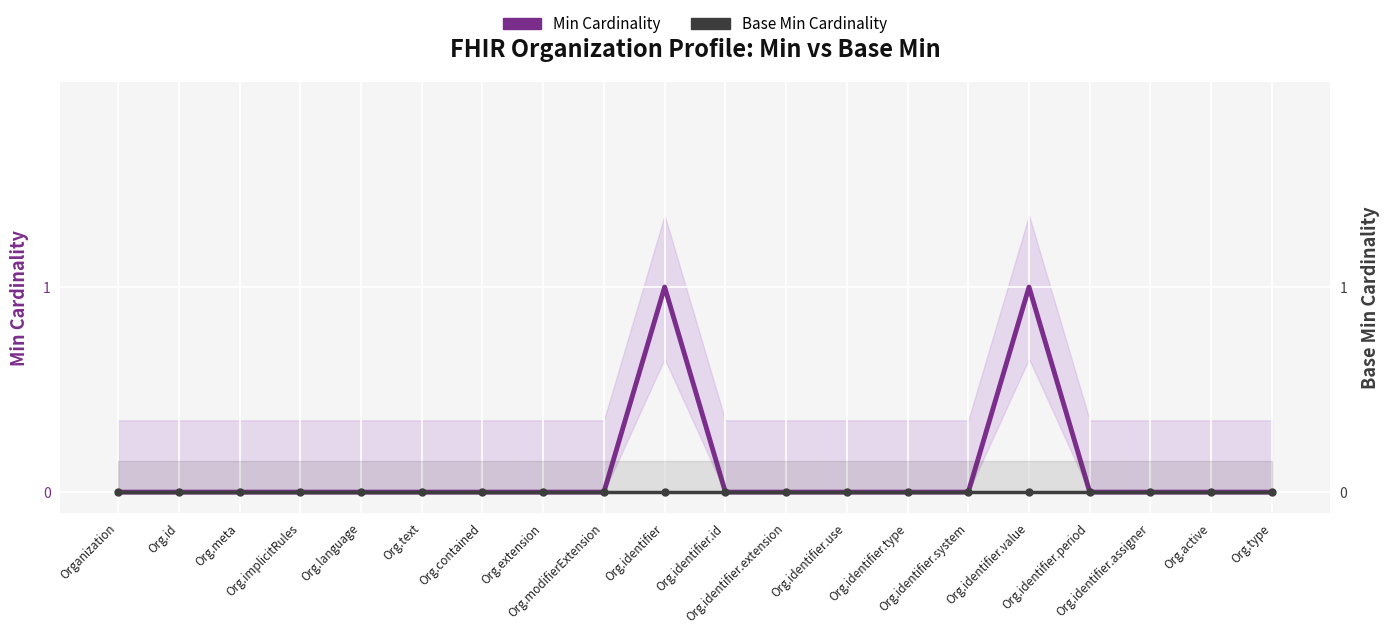

Is this an area chart (filled region under the line)?

No